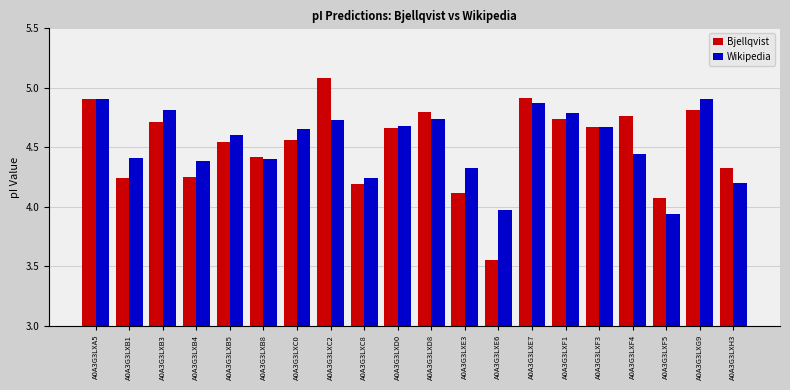

How many categories are shown in the chart?

20